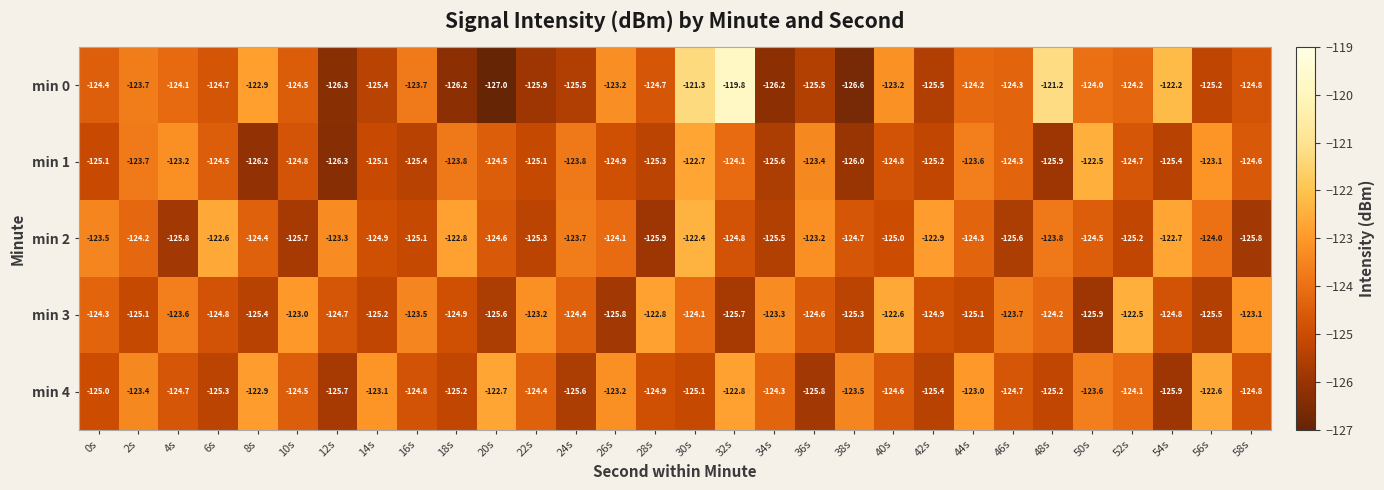

Which series changed the most between 32s and 54s?

min 4